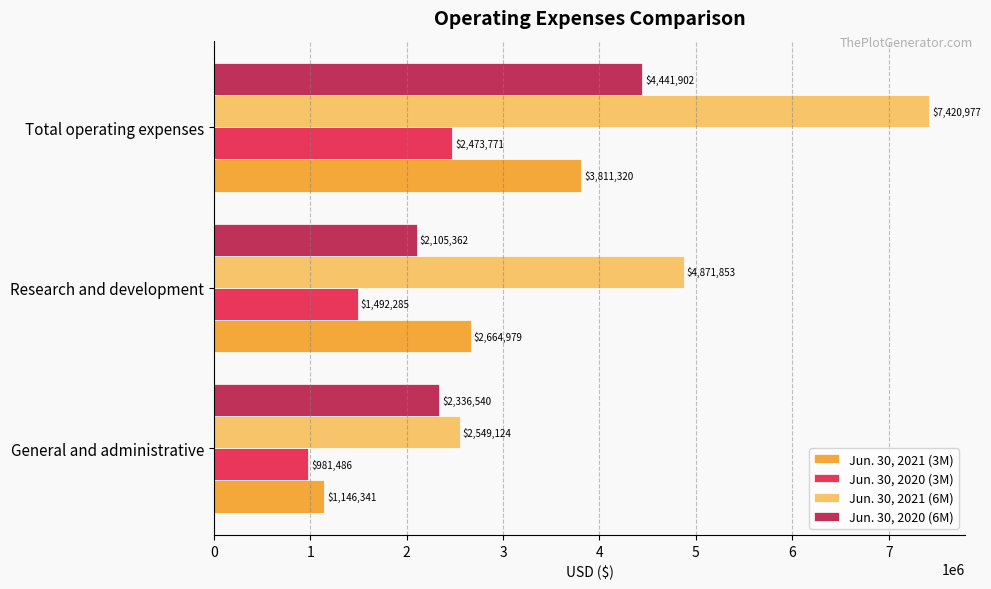

What value does the Jun. 30, 2021 (3M) series have at Total operating expenses, to the nearest 10?

3811320